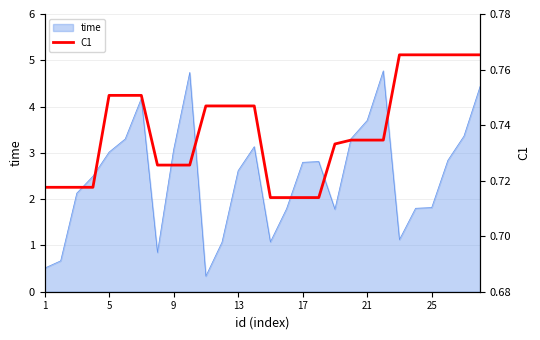

What is the lowest value of the time series?

0.3